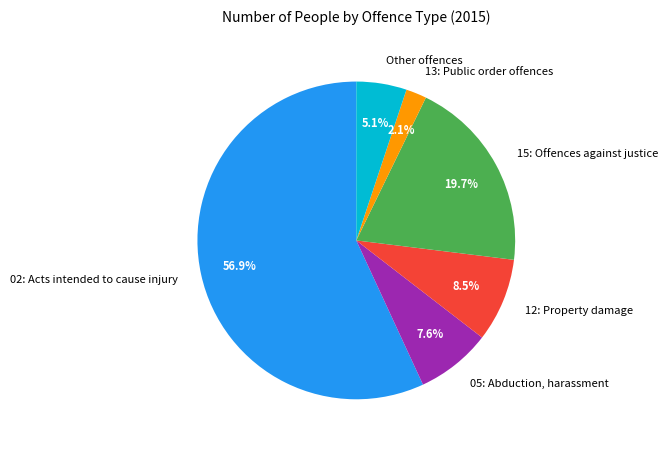

To the nearest percent, what is the difference between the 02: Acts intended to cause injury and 15: Offences against justice slice percentages?

37%